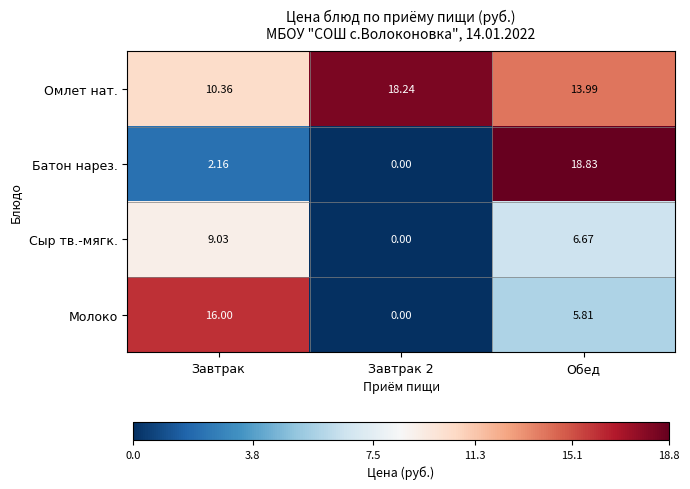

At which category does the chart reach its minimum across all series?

Завтрак 2